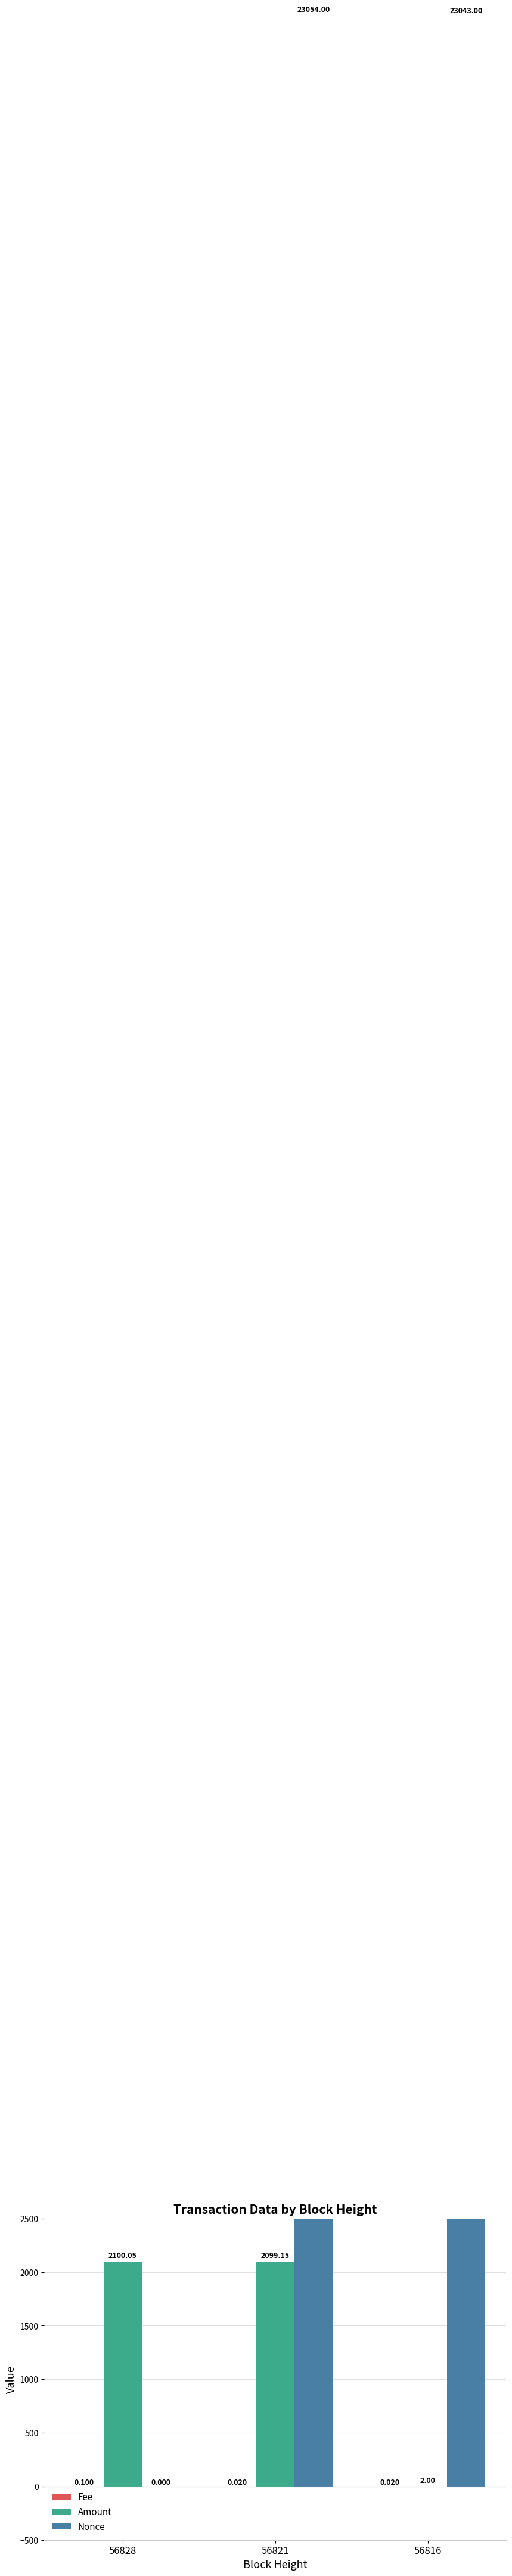

At which label does Amount reach its minimum?

56816